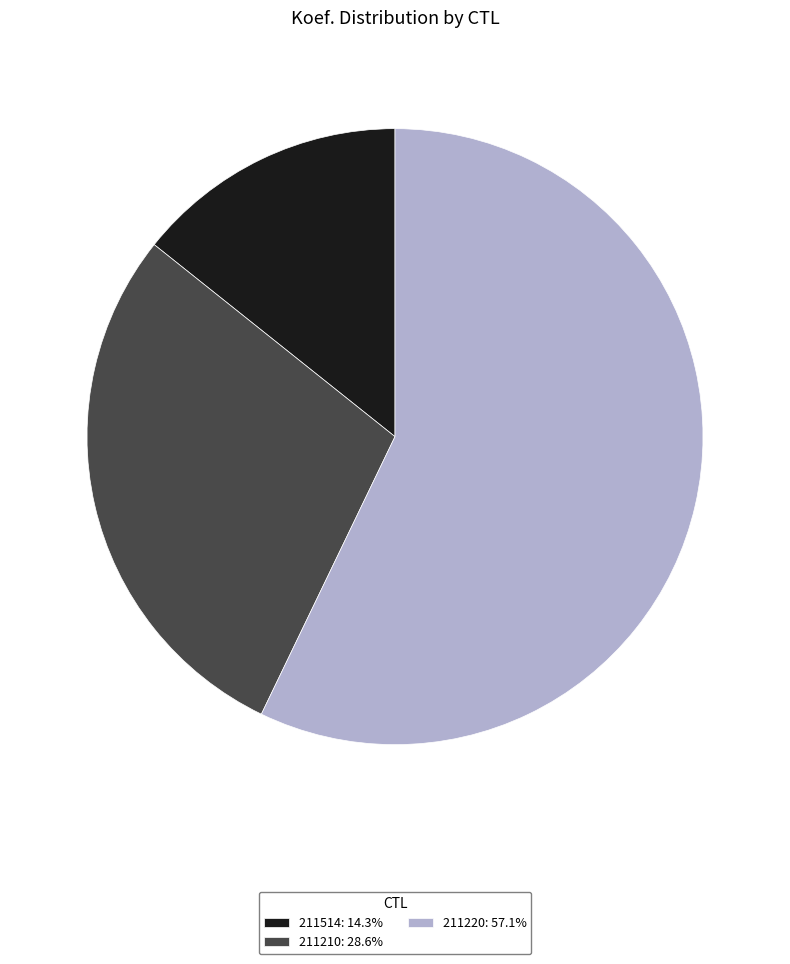

Combined, do 211220 and 211514 account for over 50%?

Yes